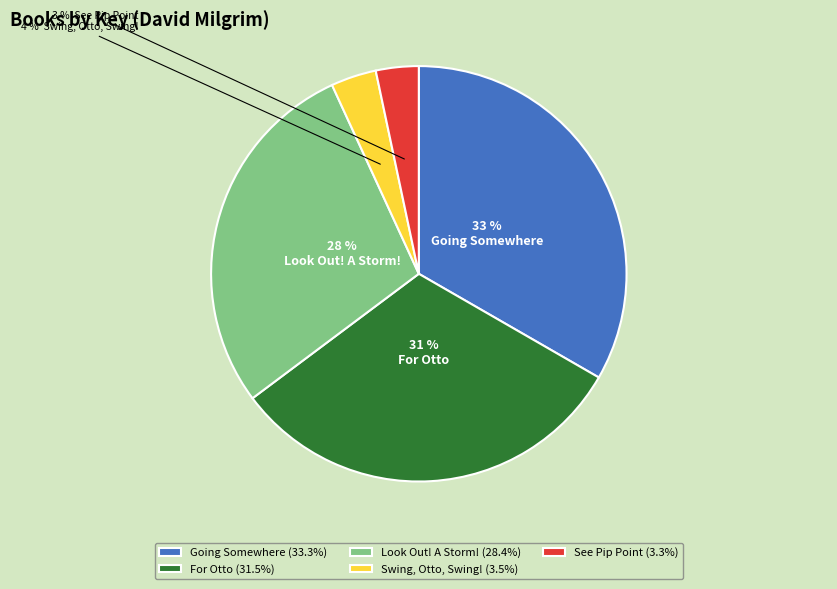

Is there a majority slice in this chart?

No